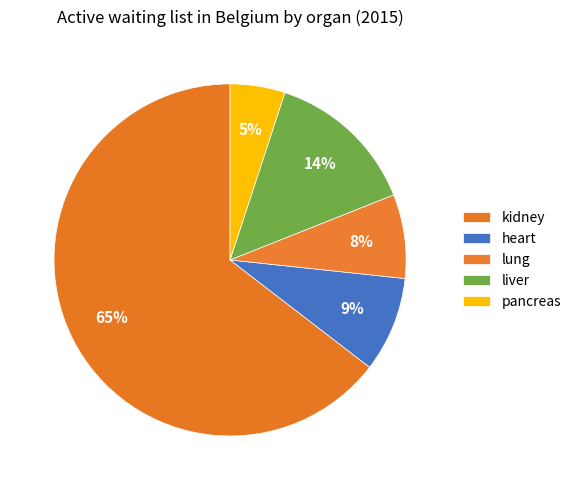

To the nearest percent, what percentage of the pie is lung?

8%